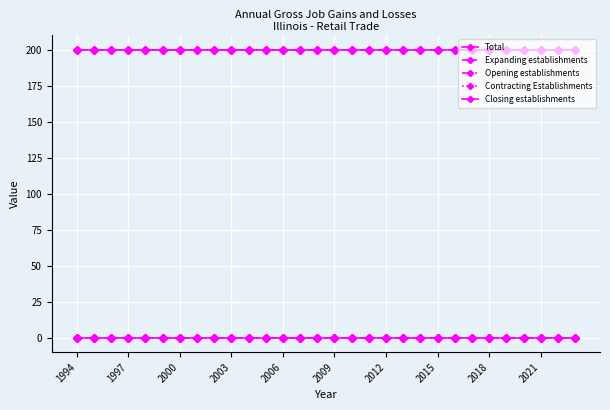

True or false: Expanding establishments has more than 1 points higher than both neighbors.

False